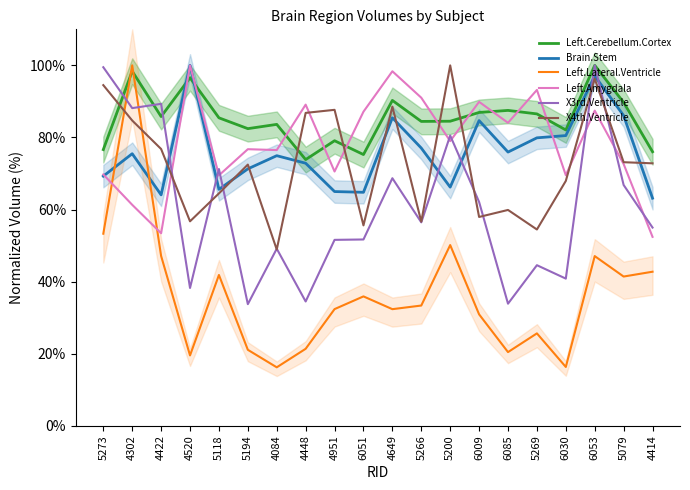

Which series has the widest spread of values?

Left.Lateral.Ventricle